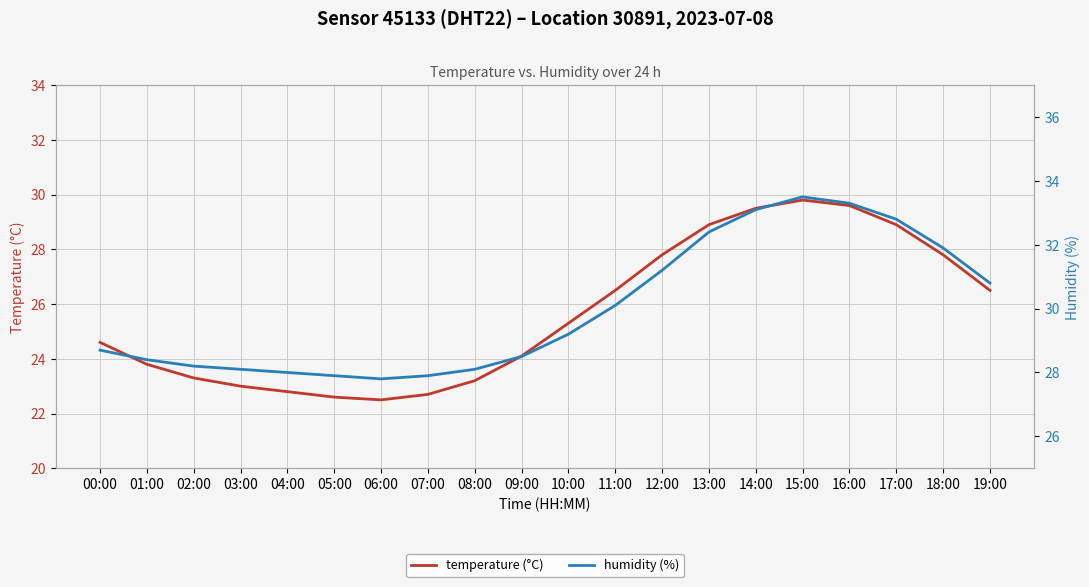

At how many categories does at least one series exceed 23?

20